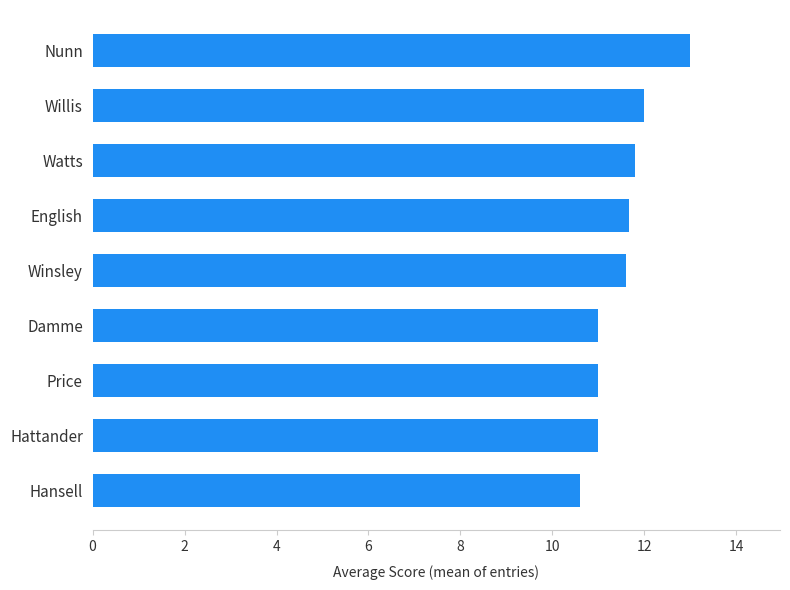

Reading bottom to top, list all the values displayed in this chart.

Hansell=10.6	Hattander=11.0	Price=11.0	Damme=11.0	Winsley=11.6	English=11.7	Watts=11.8	Willis=12.0	Nunn=13.0